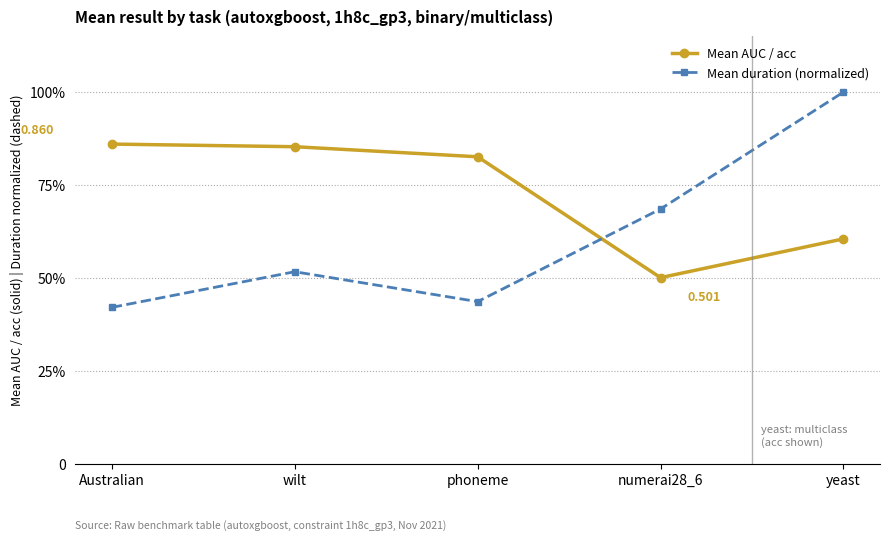

How many intersections are there between Mean duration (normalized) and Mean AUC / acc?

1